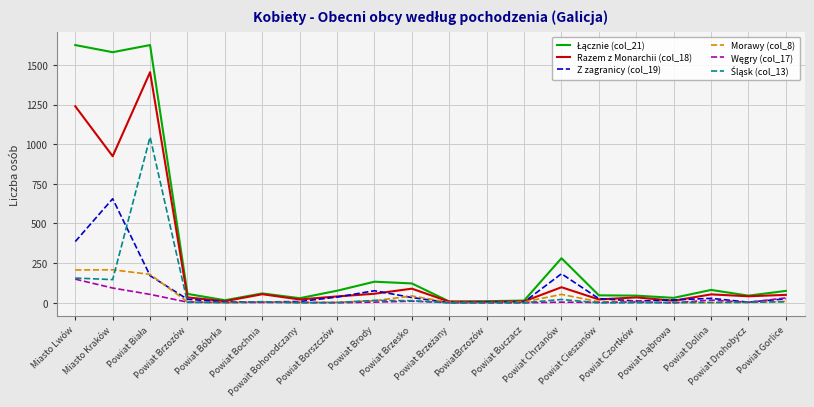

Reading left to right, extract all data points from this chart.

Łącznie (col_21): 1625	1580	1625	56	16	59	29	76	133	122	8	10	14	281	47	45	31	81	45	75
Razem z Monarchii (col_18): 1239	924	1454	34	10	54	21	40	57	89	7	6	9	98	21	34	13	53	41	50
Z zagranicy (col_19): 386	656	171	22	6	5	8	36	76	33	1	4	5	183	26	11	18	28	4	25
Morawy (col_8): 207	208	179	6	0	6	2	3	13	43	3	0	5	53	6	8	0	1	2	9
Węgry (col_17): 149	93	53	4	2	2	2	0	4	10	1	0	0	4	2	4	0	17	3	31
Śląsk (col_13): 156	146	1045	2	2	7	0	2	15	13	0	1	0	21	0	0	2	2	3	6